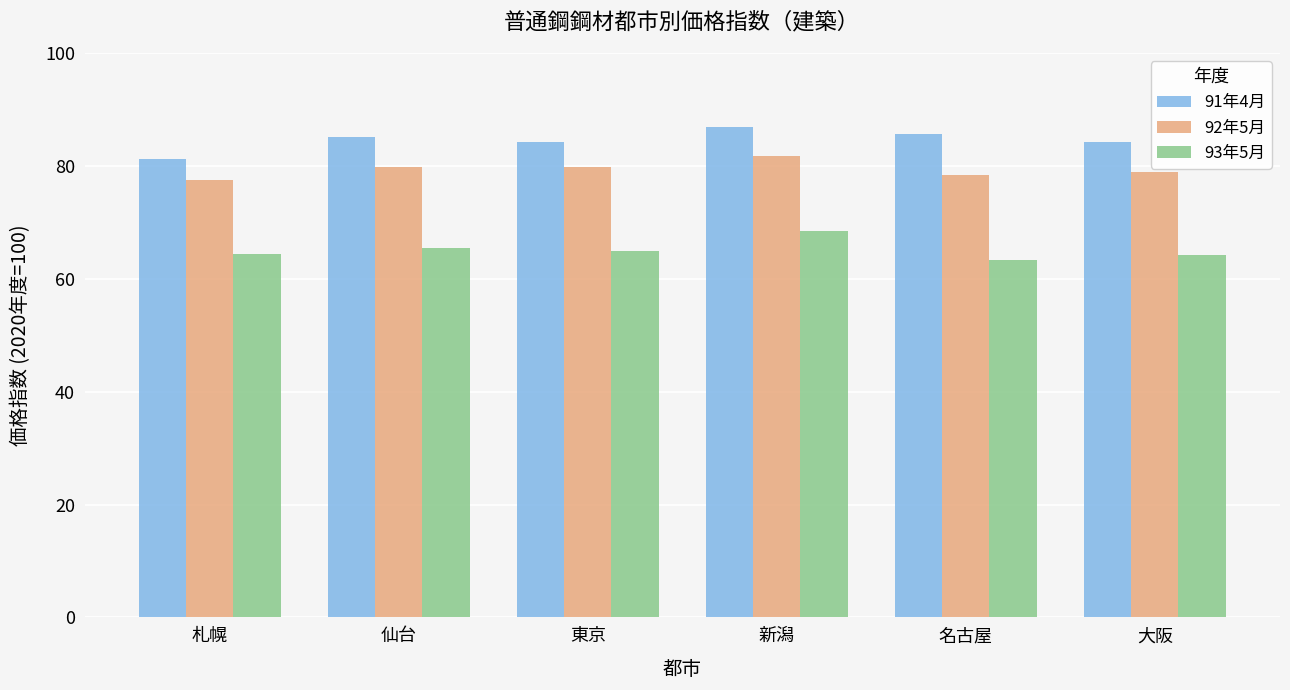

The value of 91年4月 at 札幌 is 41.5. True or false?

False